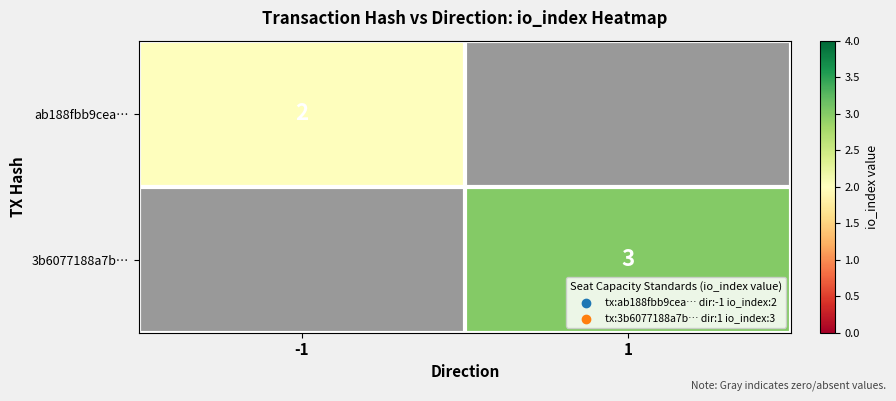

At how many categories does at least one series exceed 2?

1